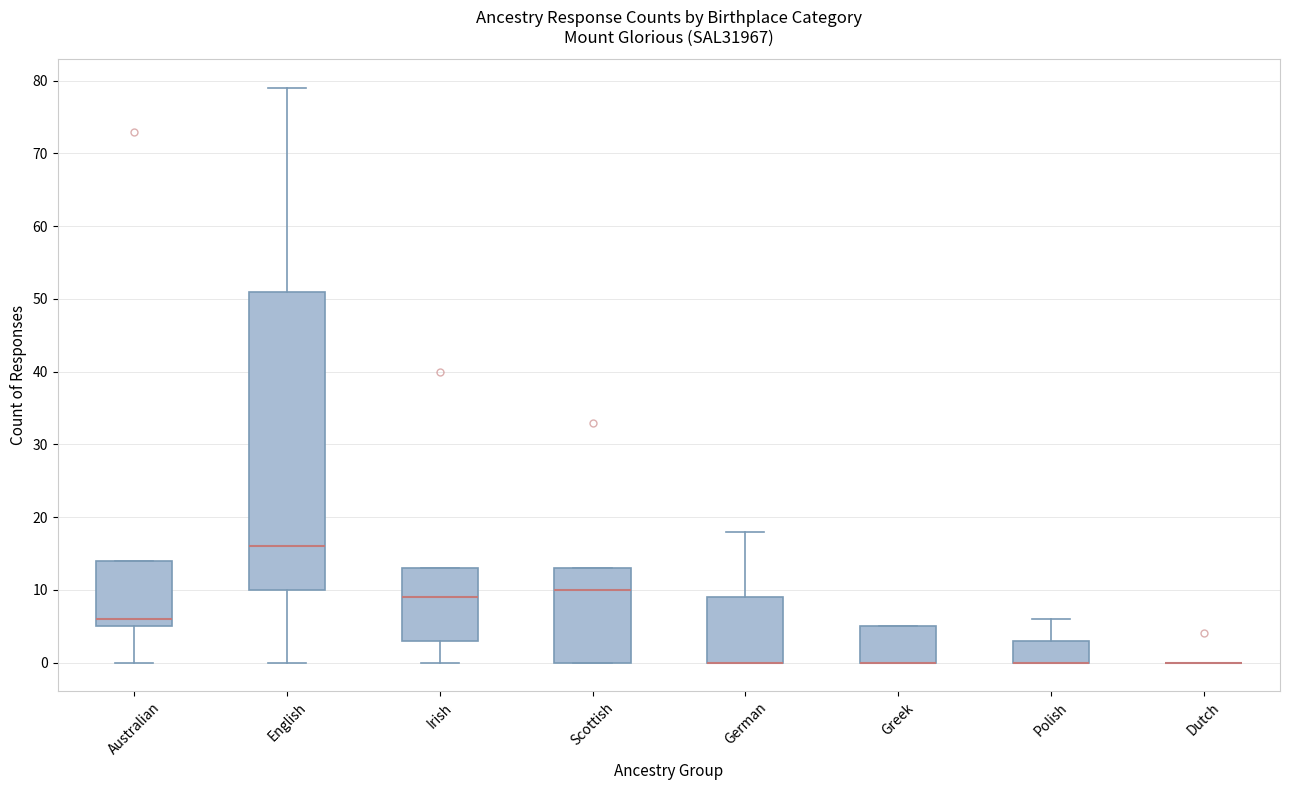

Reading left to right, read every box against the y-axis: the position of its median line, the range the box covers, and the ends of its whiskers. The values are not printed on the chart, so give them approximately, as read against the axis.

Australian: median 6, box 5 to 14, whiskers 0 to 14
English: median 16, box 10 to 51, whiskers 0 to 79
Irish: median 9, box 3 to 13, whiskers 0 to 13
Scottish: median 10, box 0 to 13, whiskers 0 to 13
German: median 0 (drawn on the box's lower edge), box 0 to 9, whiskers 0 to 18
Greek: median 0 (drawn on the box's lower edge), box 0 to 5, whiskers 0 to 5
Polish: median 0 (drawn on the box's lower edge), box 0 to 3, whiskers 0 to 6
Dutch: box collapsed to a line at 0, whiskers 0 to 0